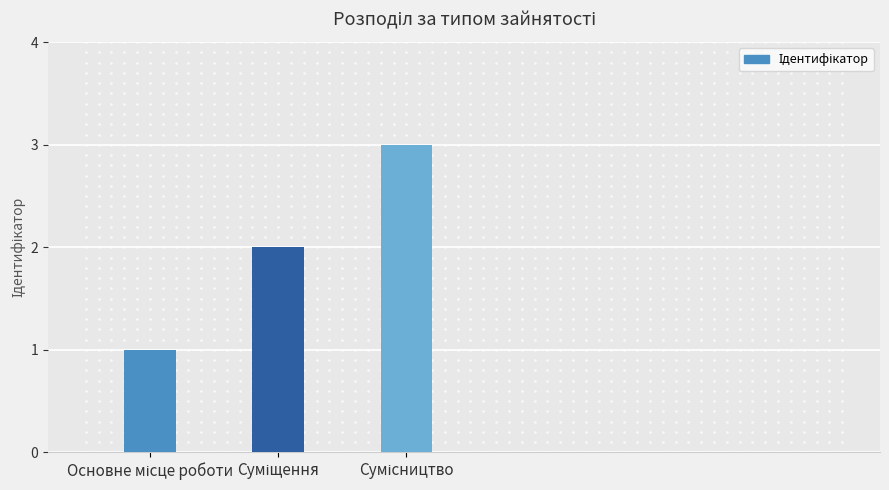

What is the greatest value displayed?

3